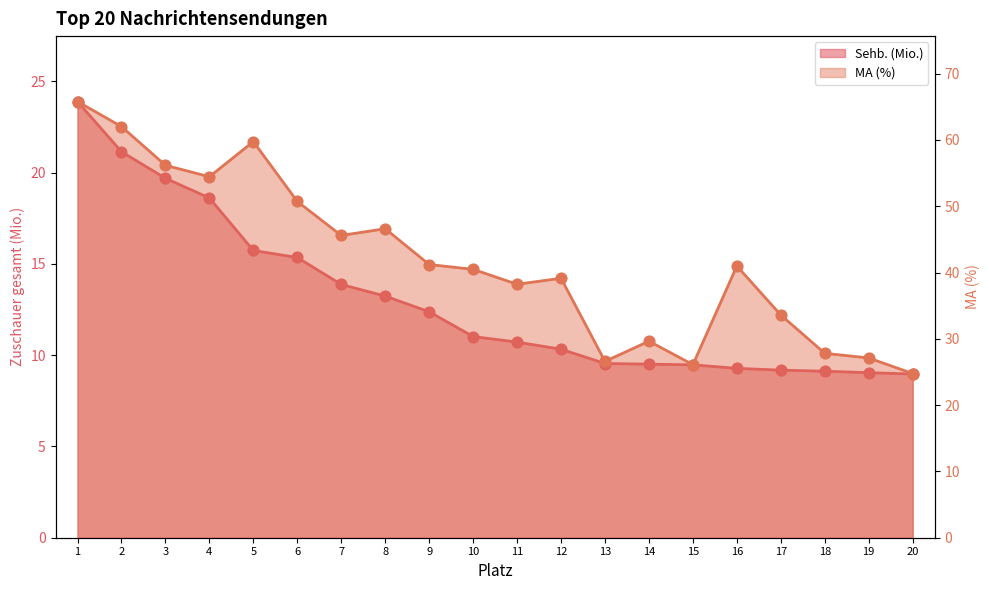

What are all the series names shown in the legend?

Sehb. (Mio.), MA (%)